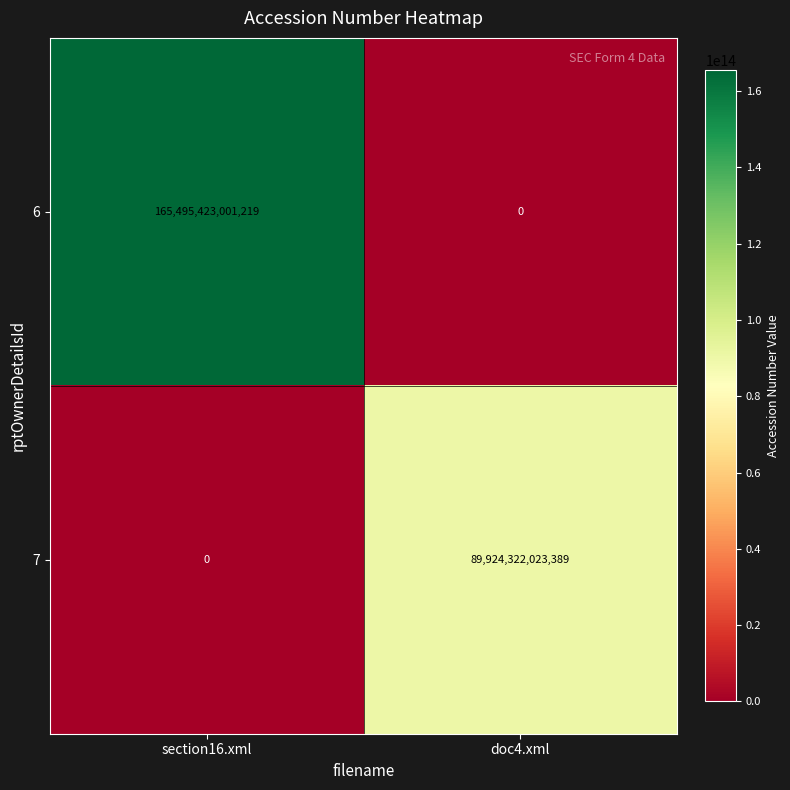

Which series has the largest range (max minus min)?

6